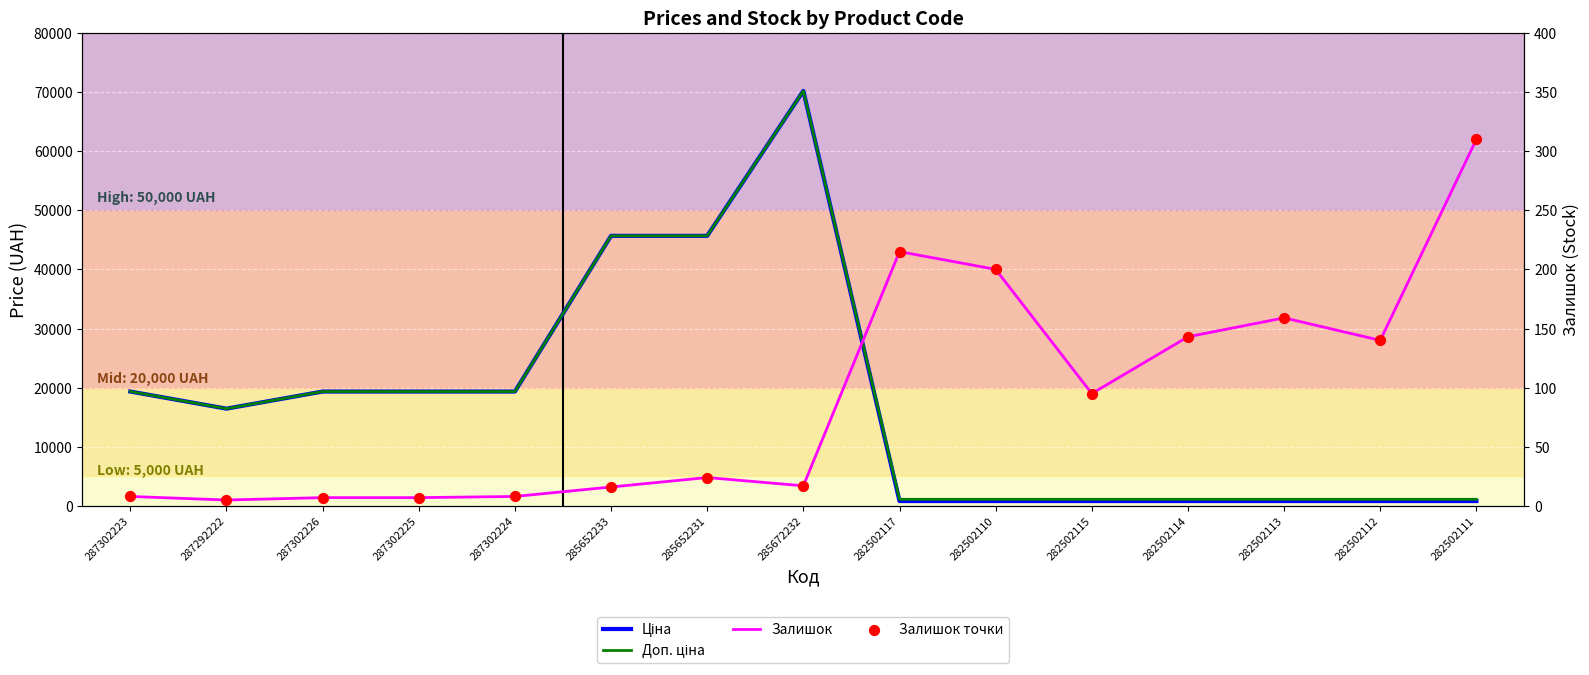

What is the total value across all series at 282502111?

2560.3